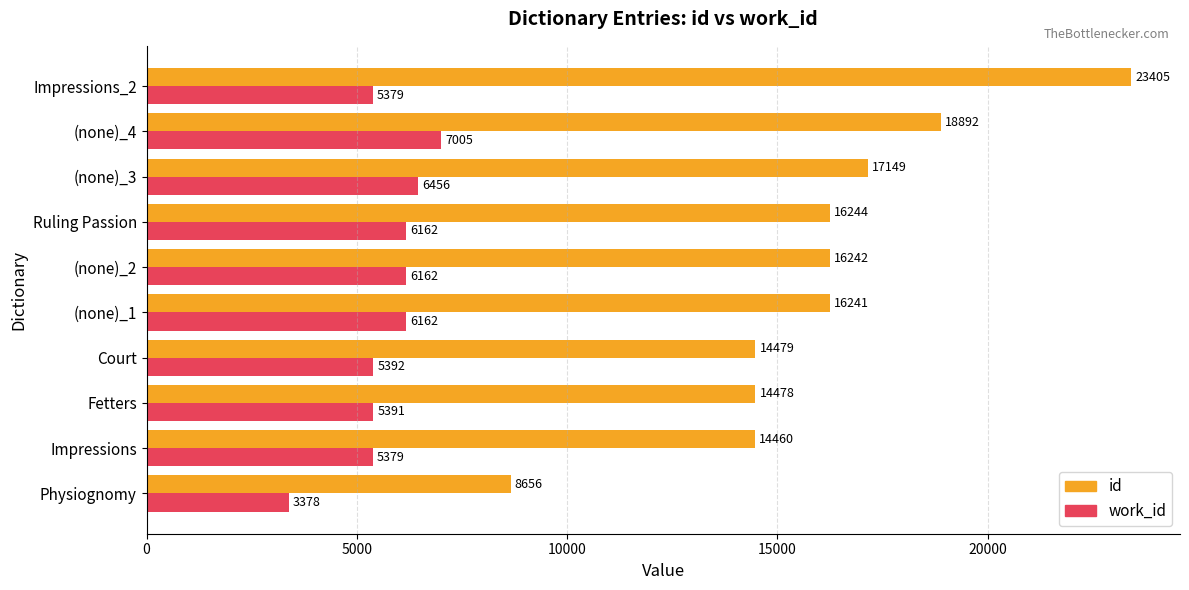

What is the minimum value shown in the chart?

3378